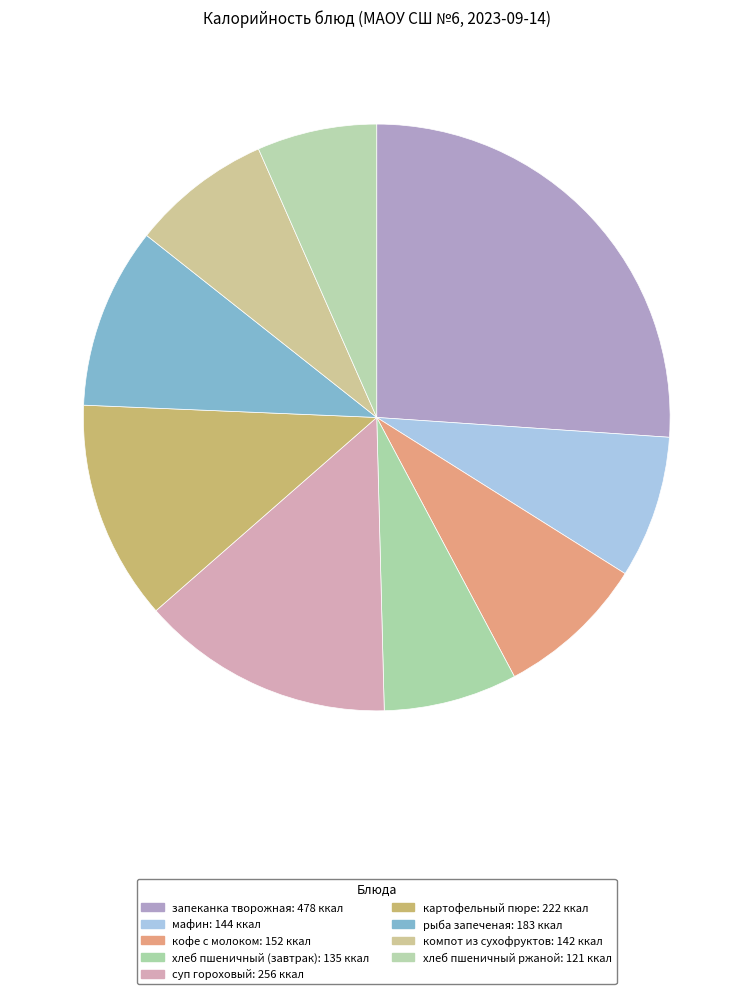

Count the number of slices in the pie.

9